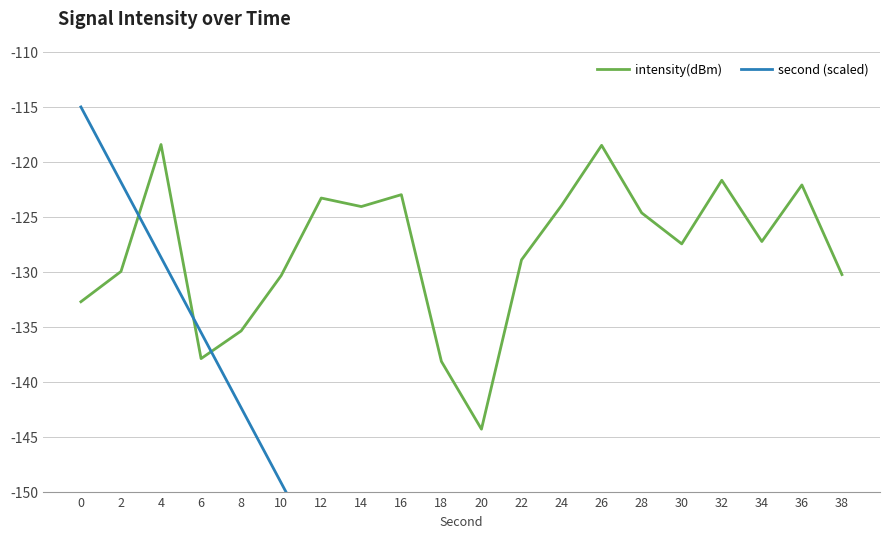

Between 8 and 28, which series saw the biggest shift?

second (scaled)